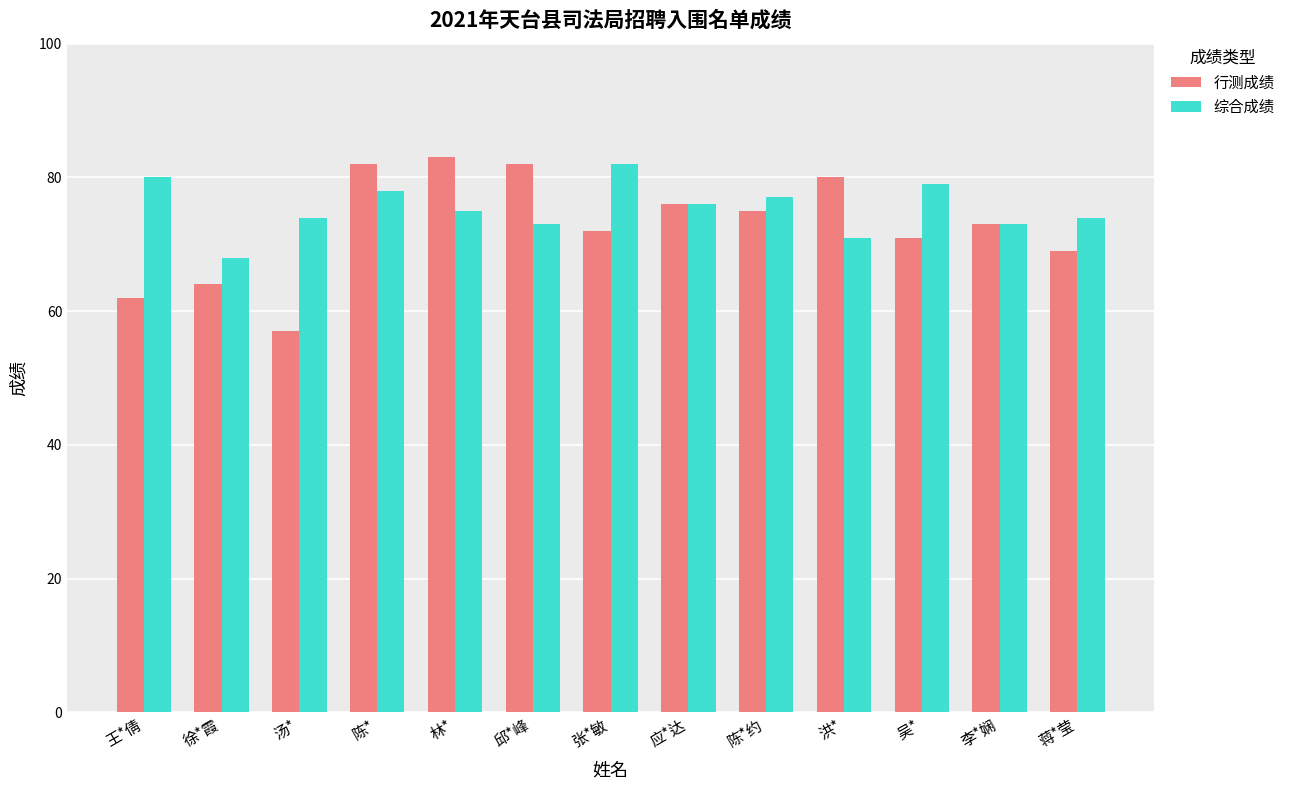

Is it true that 综合成绩 equals 30 at 应*达?

False